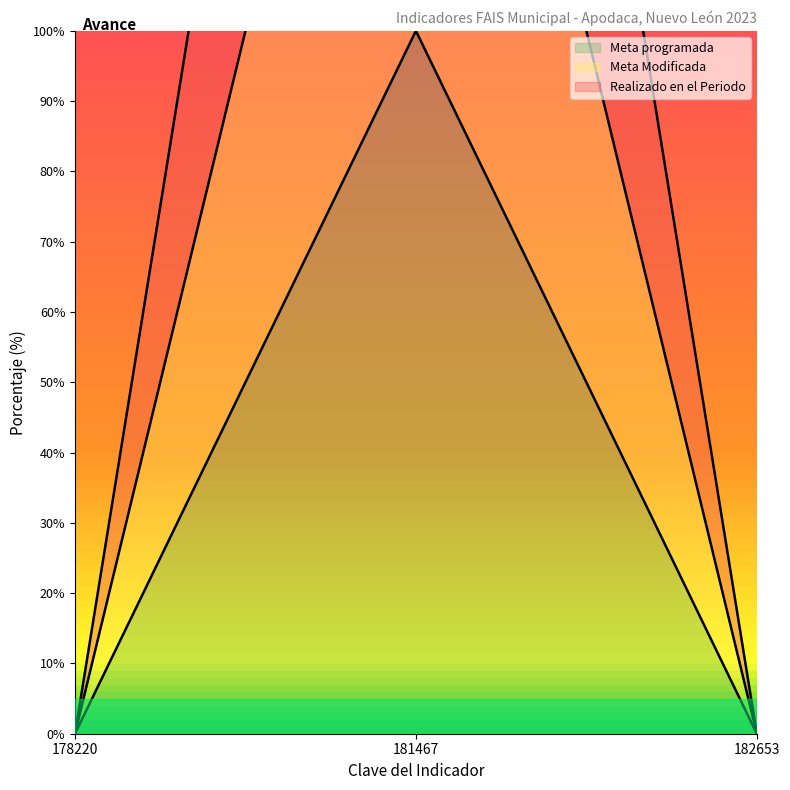

What is the difference between the maximum and second lowest values in the Meta programada series?

100